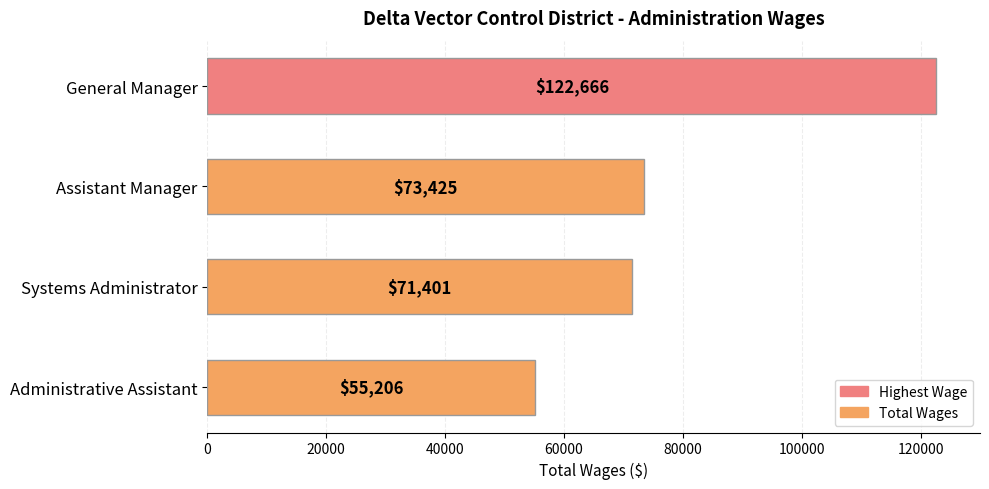

Is it true that the value at General Manager is 122666?

True